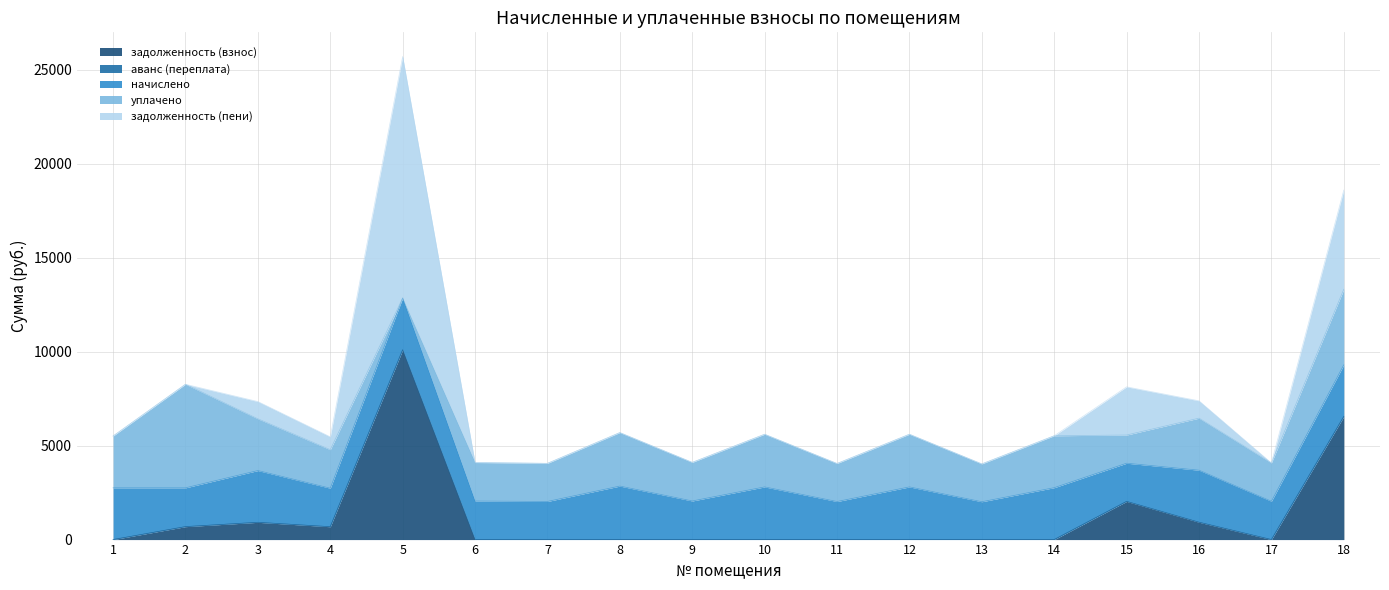

The value of аванс (переплата) at 11 is 0.0. True or false?

True